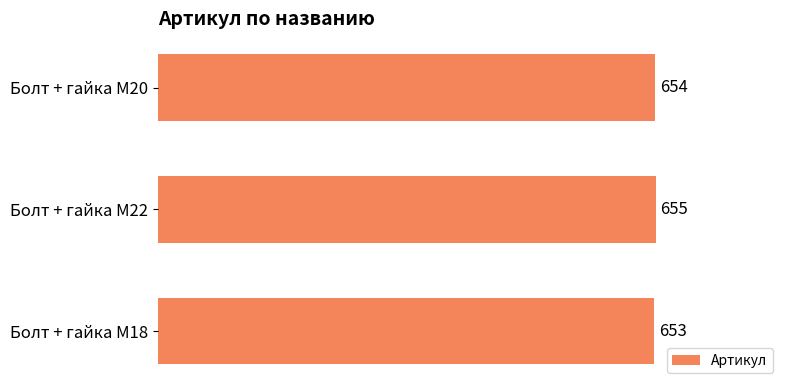

What is the smallest value displayed?

653